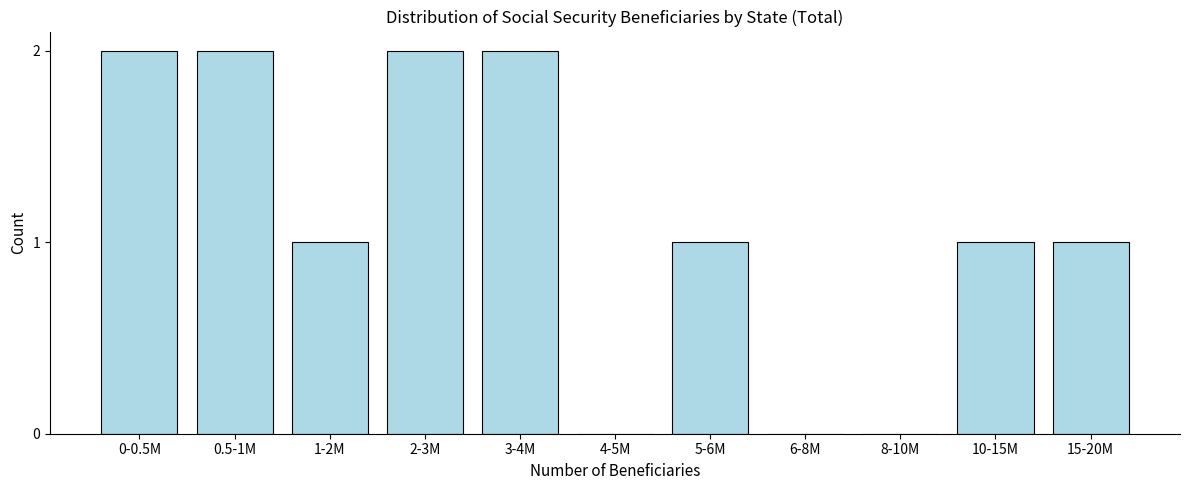

Reading left to right, list all the values displayed in this chart.

0-0.5M=2	0.5-1M=2	1-2M=1	2-3M=2	3-4M=2	4-5M=0	5-6M=1	6-8M=0	8-10M=0	10-15M=1	15-20M=1